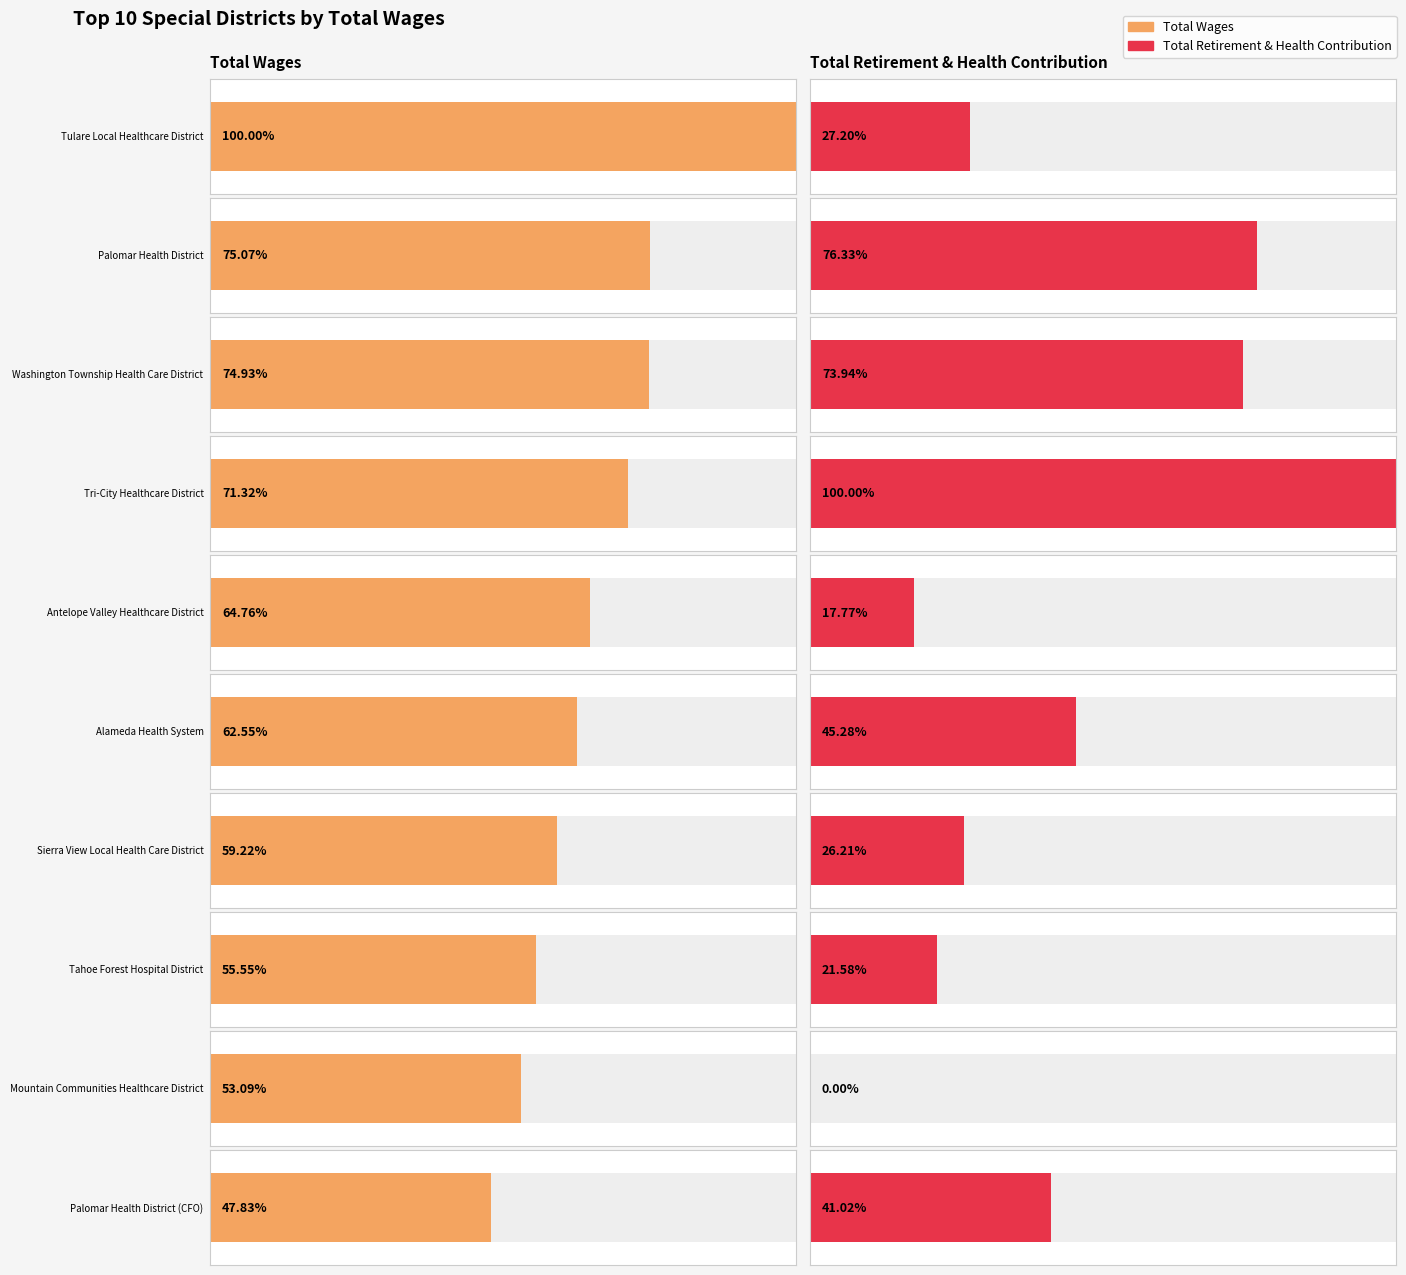

What is the maximum value for Total Retirement & Health Contribution?

132968.0